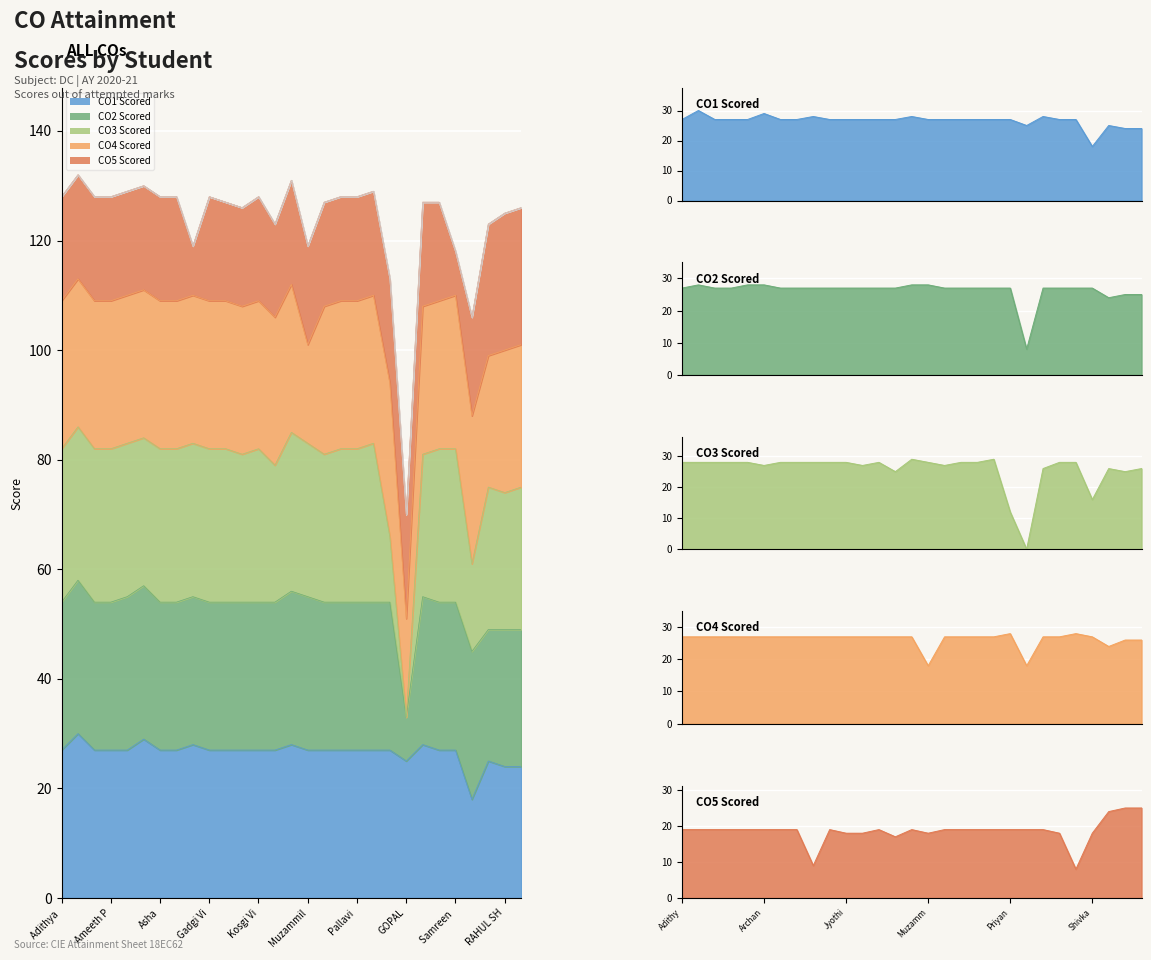

What is the total value across all series at Kosgi Vinay Kumar?

128